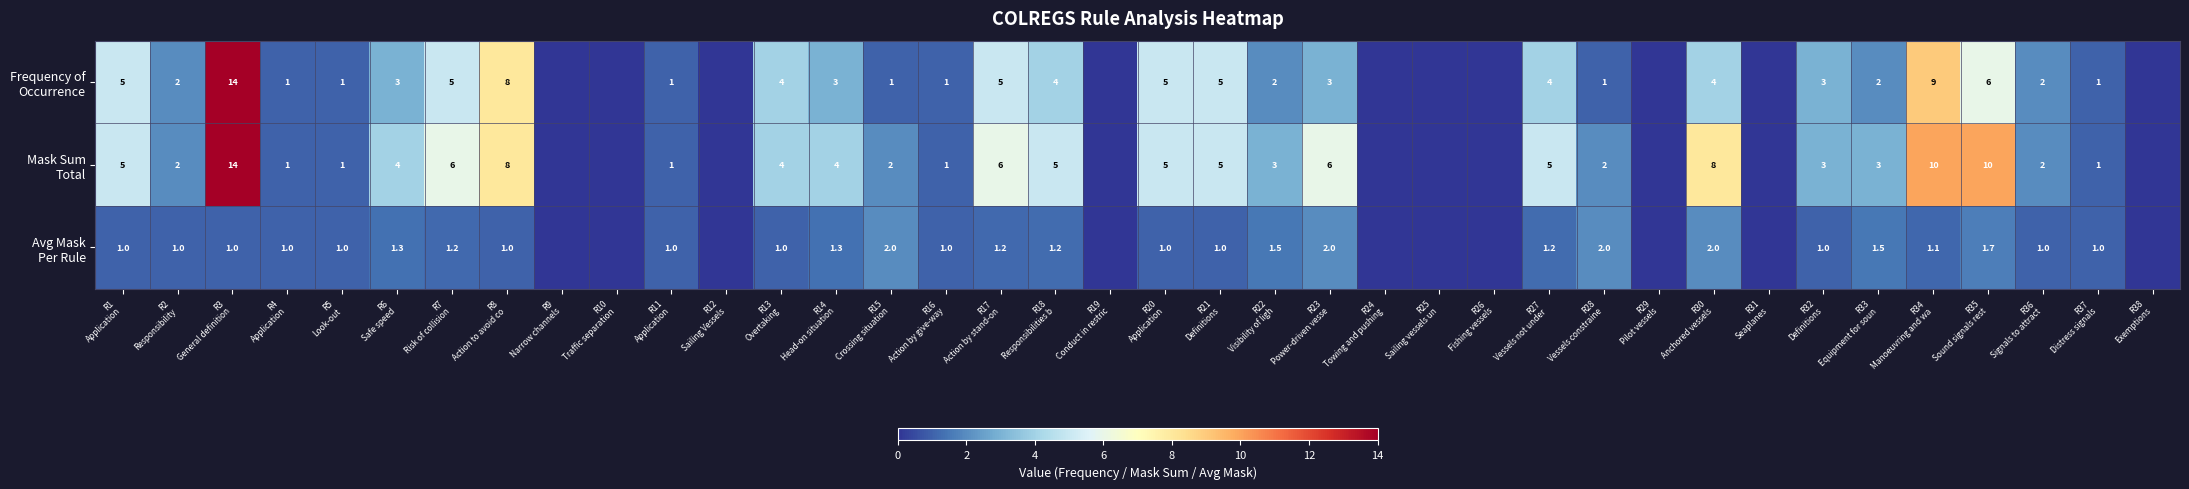

What is the difference between the Frequency of Occurrence values at R26 Fishing vessels and R36 Signals to attract?

2.0